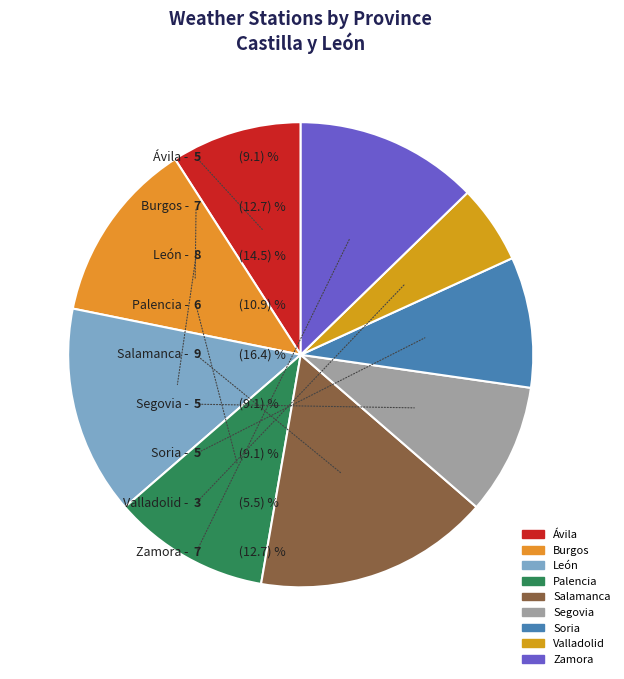

The Ávila slice represents 9% of the pie. True or false?

True